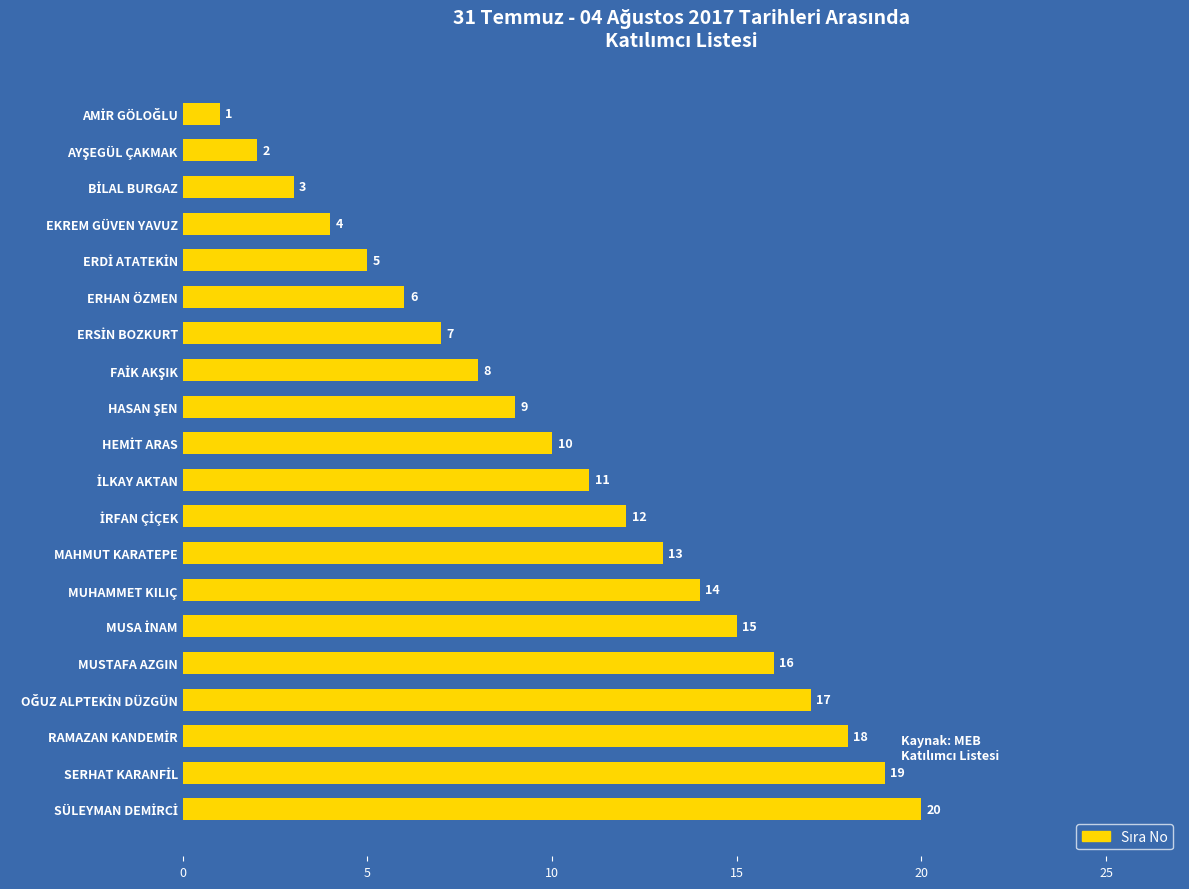

What is the label of the 16th bar from the top?

MUSTAFA AZGIN